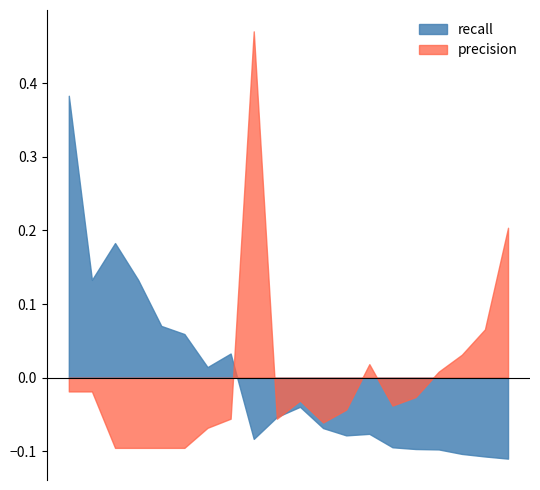

Rank the series by their maximum value, from lowest to highest.

recall, precision